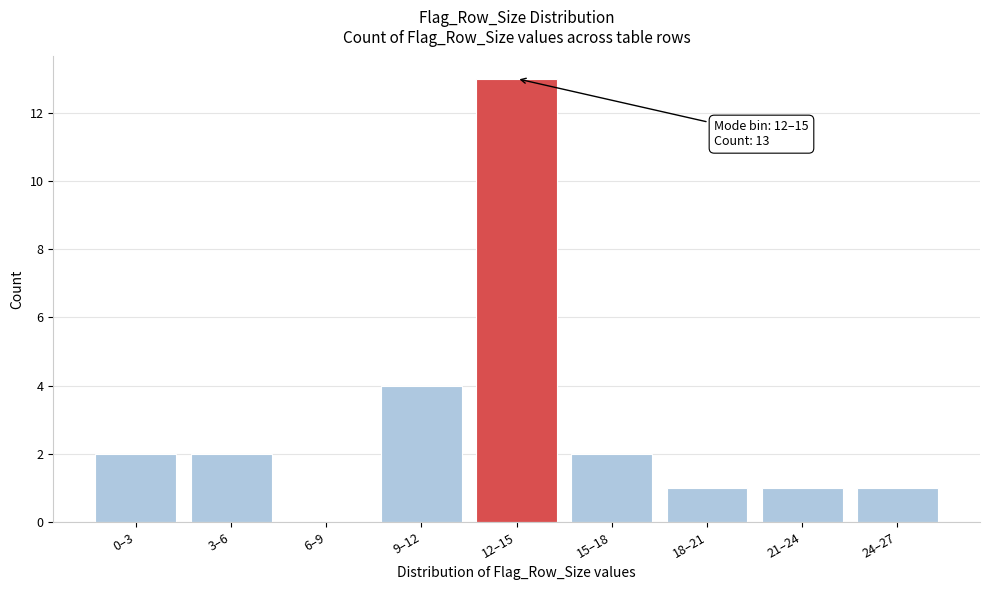

Reading left to right, extract all data points from this chart.

0–3=2	3–6=2	6–9=0	9–12=4	12–15=13	15–18=2	18–21=1	21–24=1	24–27=1